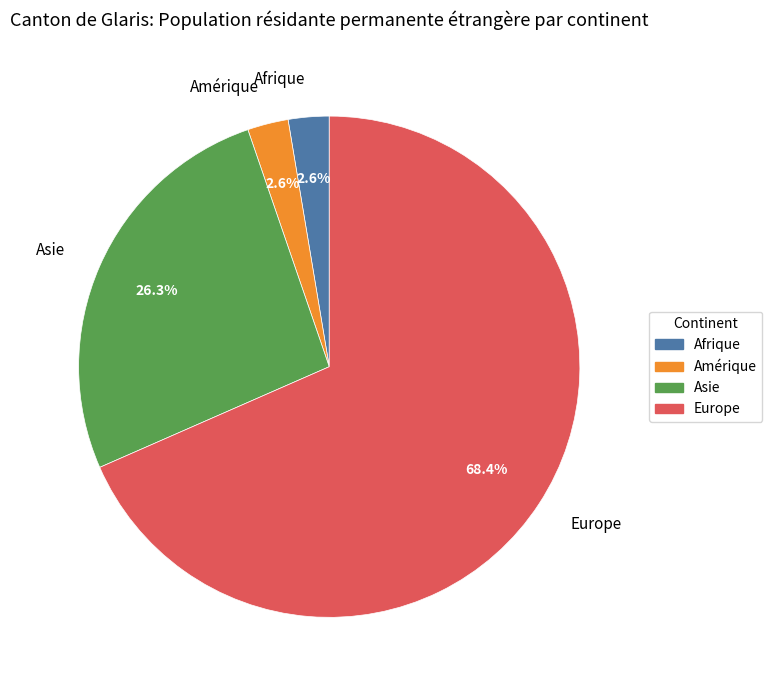

What is the largest slice in the pie chart?

Europe